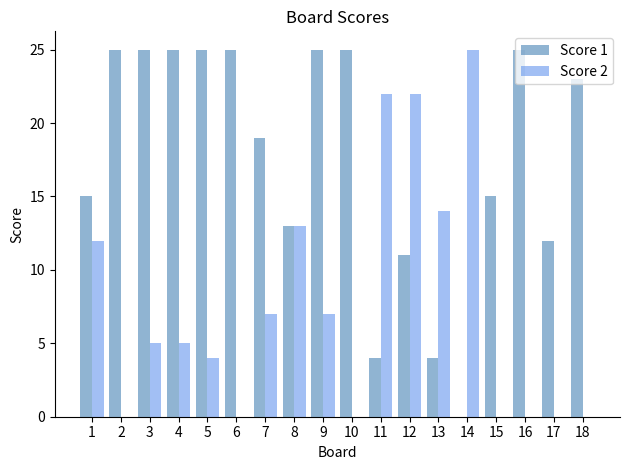

Reading left to right, what are all the values shown in this chart?

Score 1: 15	25	25	25	25	25	19	13	25	25	4	11	4	0	15	25	12	23
Score 2: 12	0	5	5	4	0	7	13	7	0	22	22	14	25	0	0	0	0